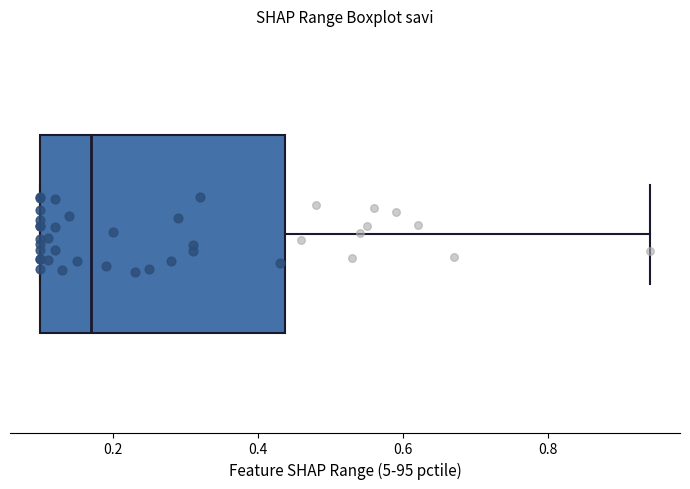

Transcribe this box plot: give where the median line is, the range the box spans, and where the two whiskers end, as read against the x-axis. The values are not printed on the chart, so give them approximately, as read against the axis.

median 0.18, box 0.10 to 0.44, whiskers 0.10 to 0.94